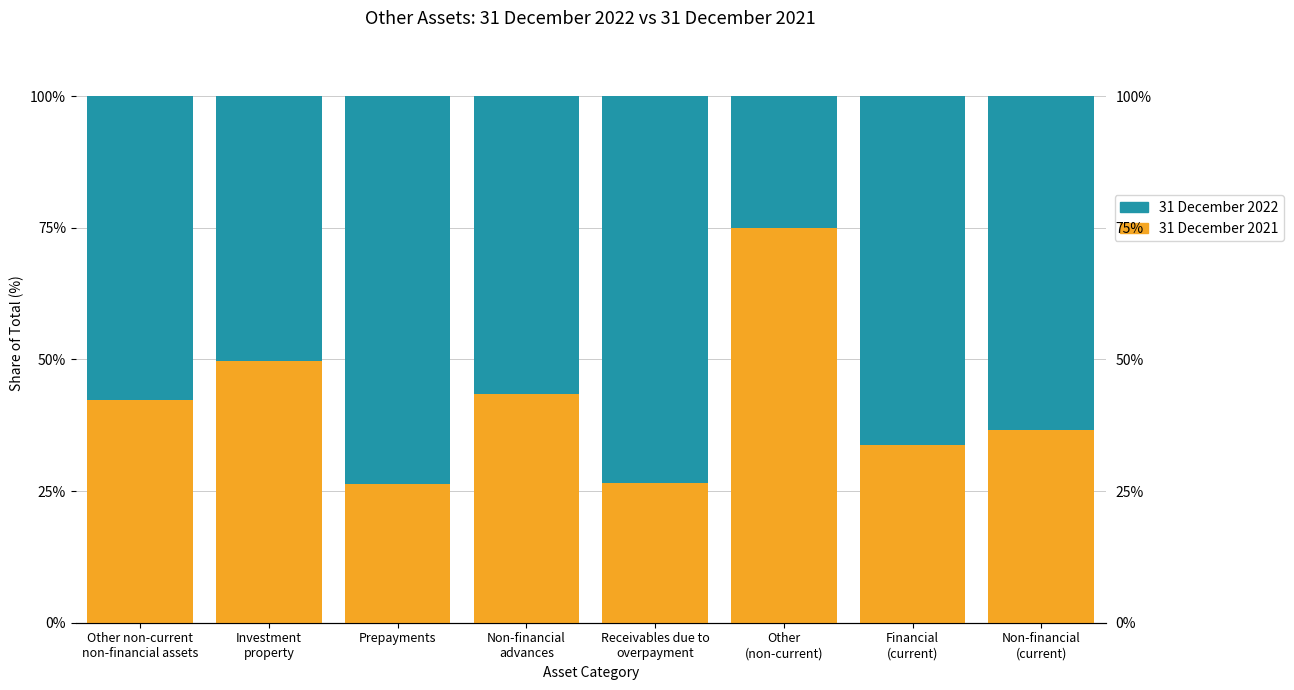

Which series has the widest spread of values?

31 December 2021